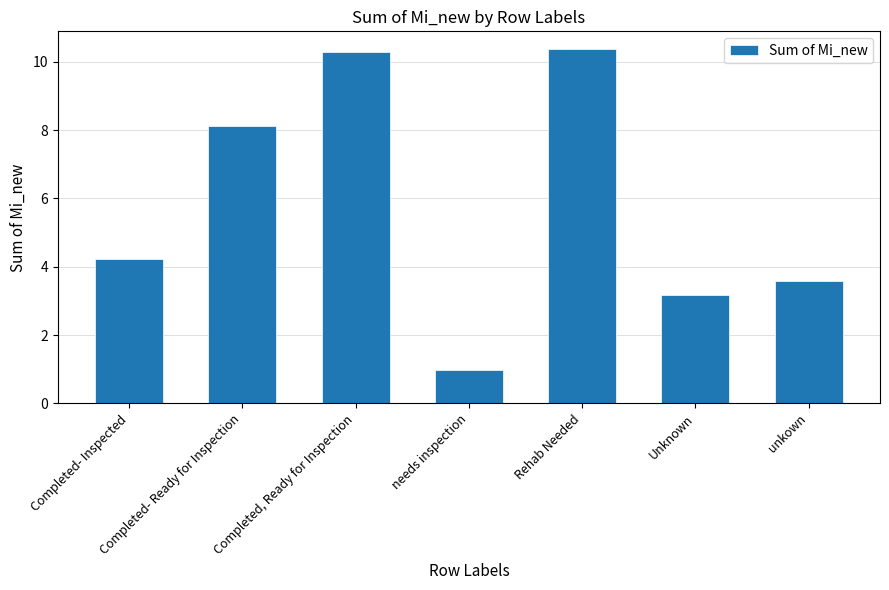

What is the change in value from Completed- Ready for Inspection to Rehab Needed?

+2.3